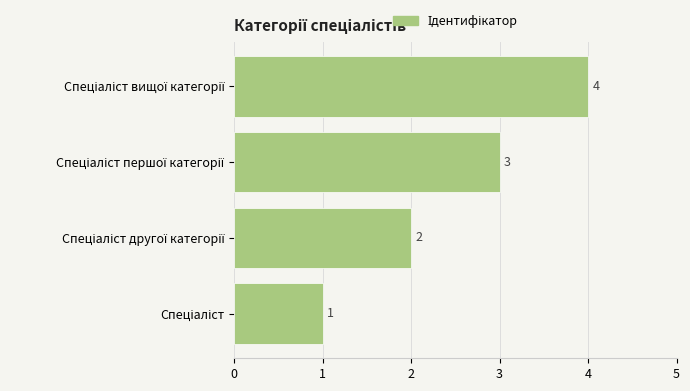

What is the difference between the maximum and minimum values?

3